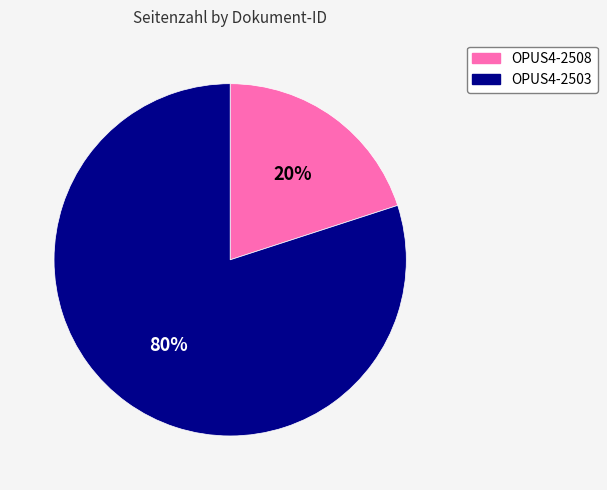

True or false: OPUS4-2508 accounts for 20% of the total.

True